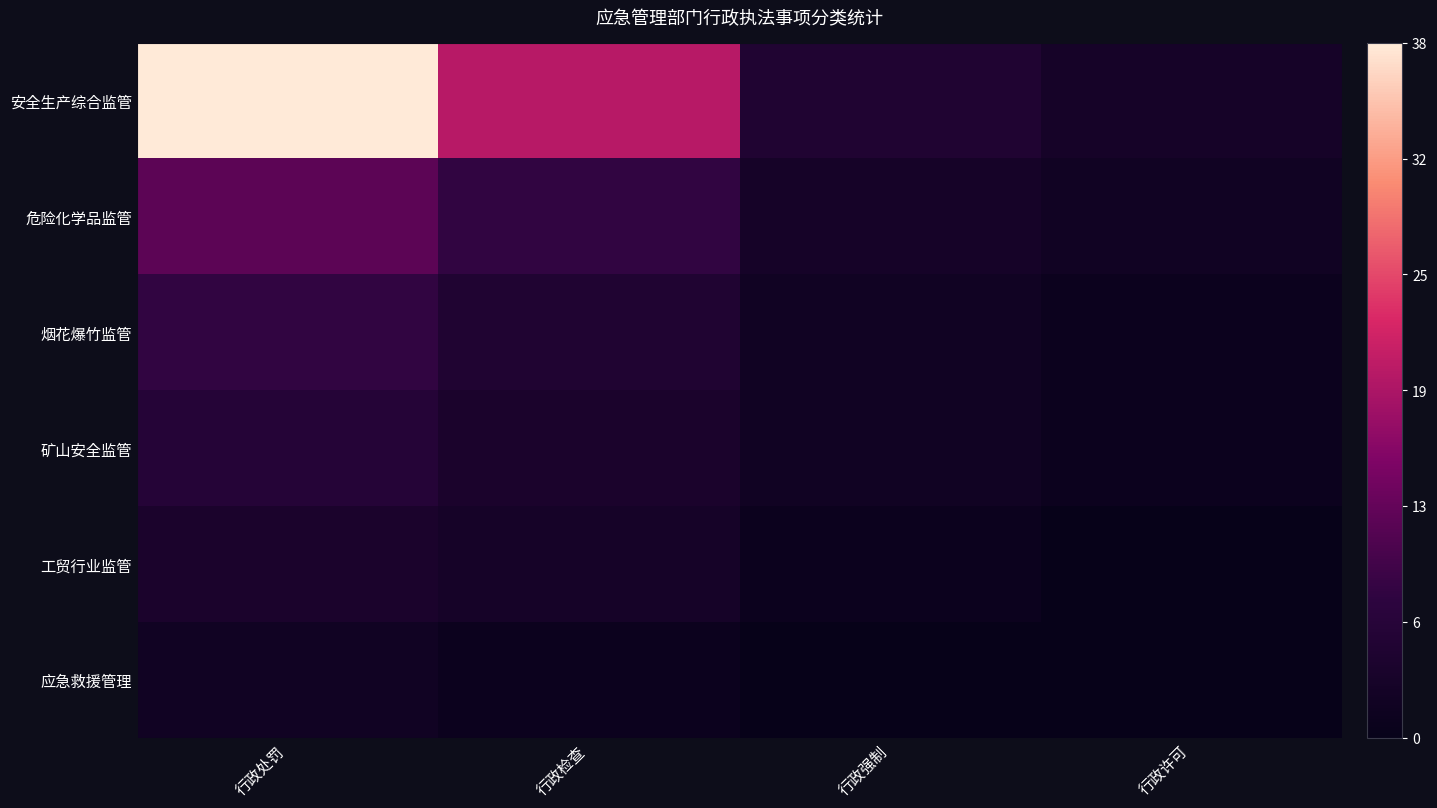

Which series has the widest spread of values?

安全生产综合监管